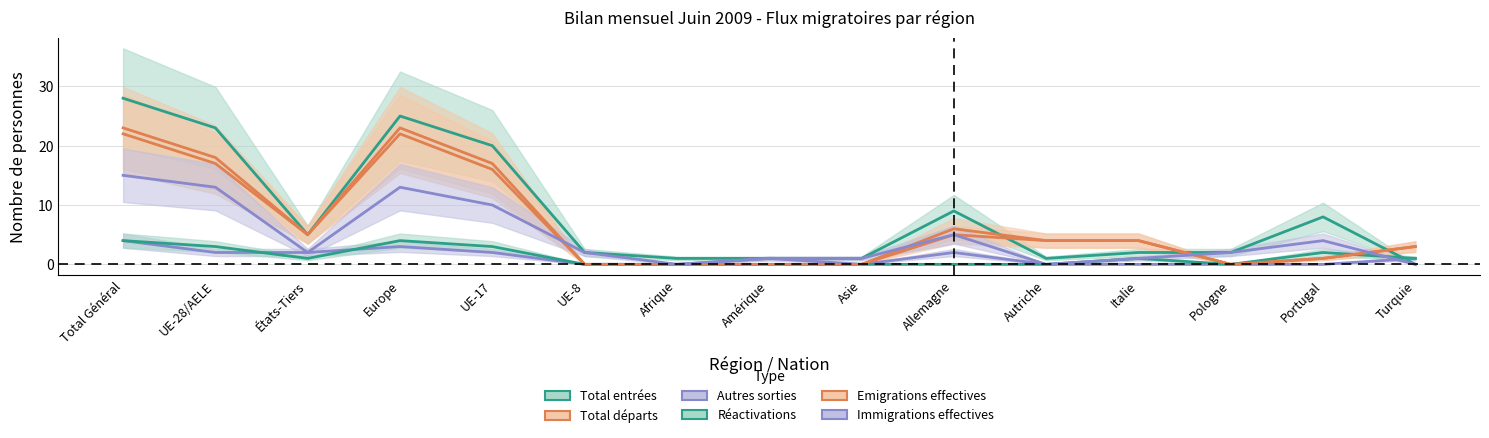

True or false: Total entrées has a value of 2 at Afrique.

False